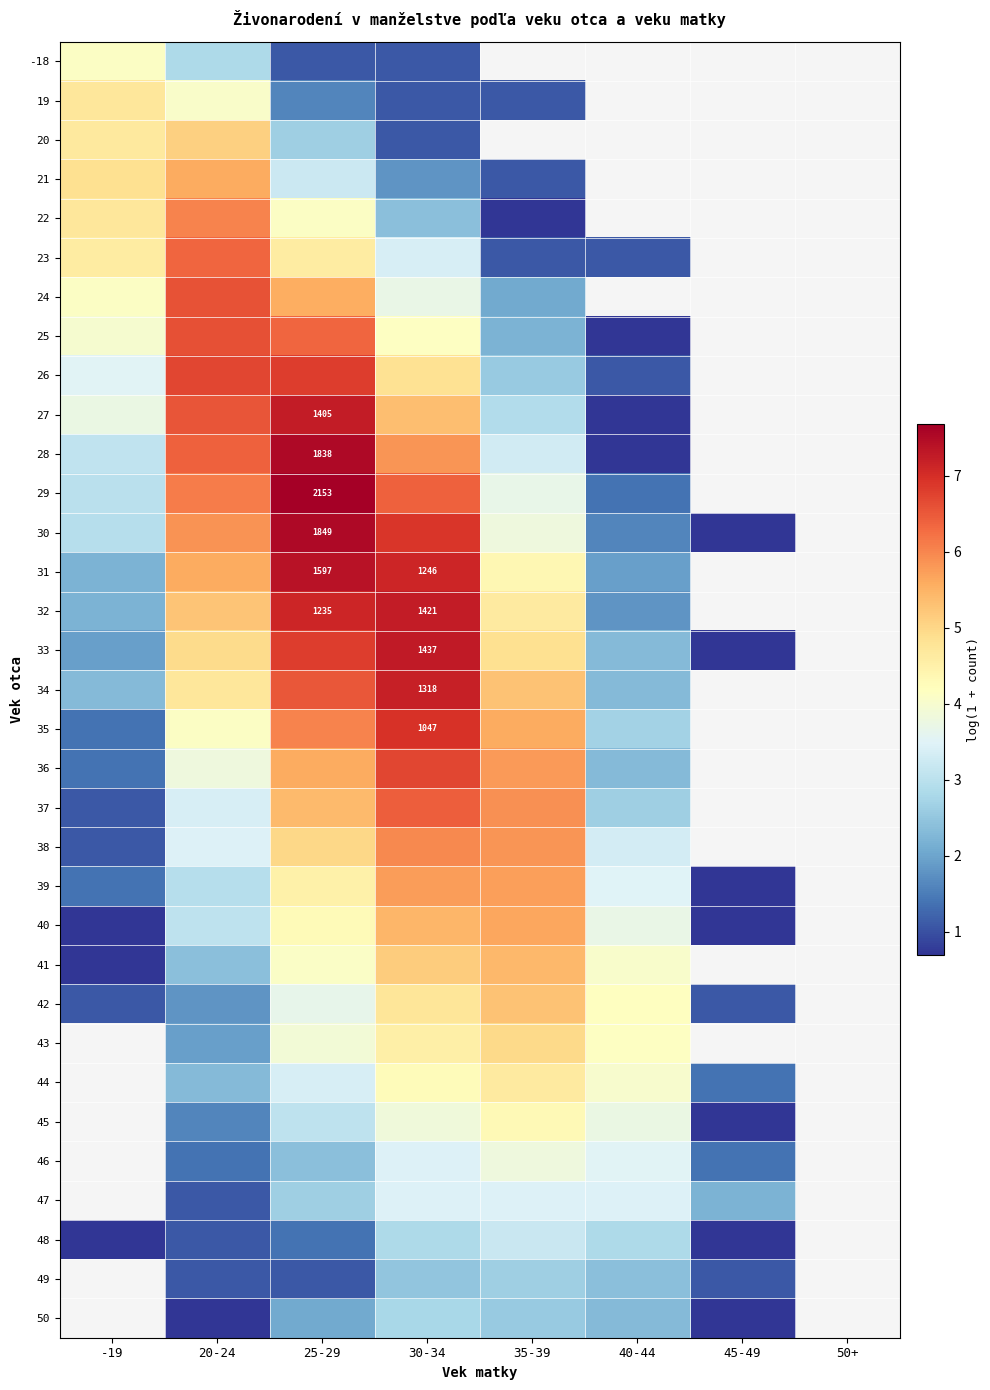

What is the sum of the 28 values at -19 and 30-34?

8.9